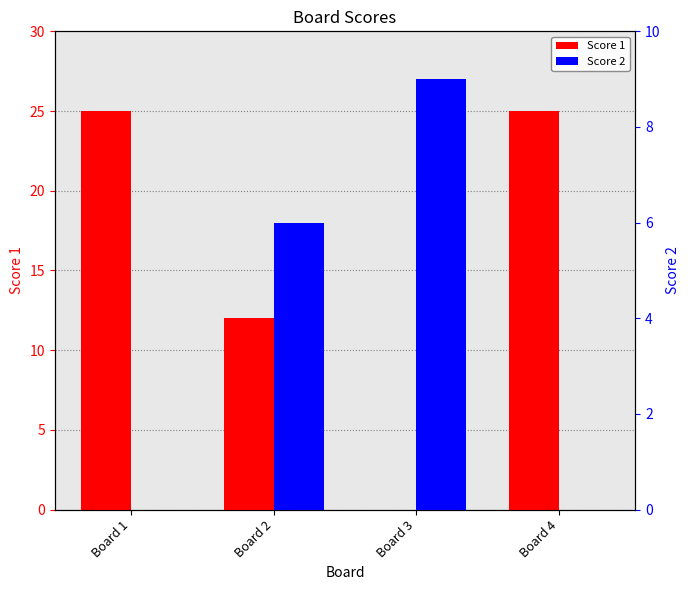

Rank the series by their maximum value, from highest to lowest.

Score 1, Score 2